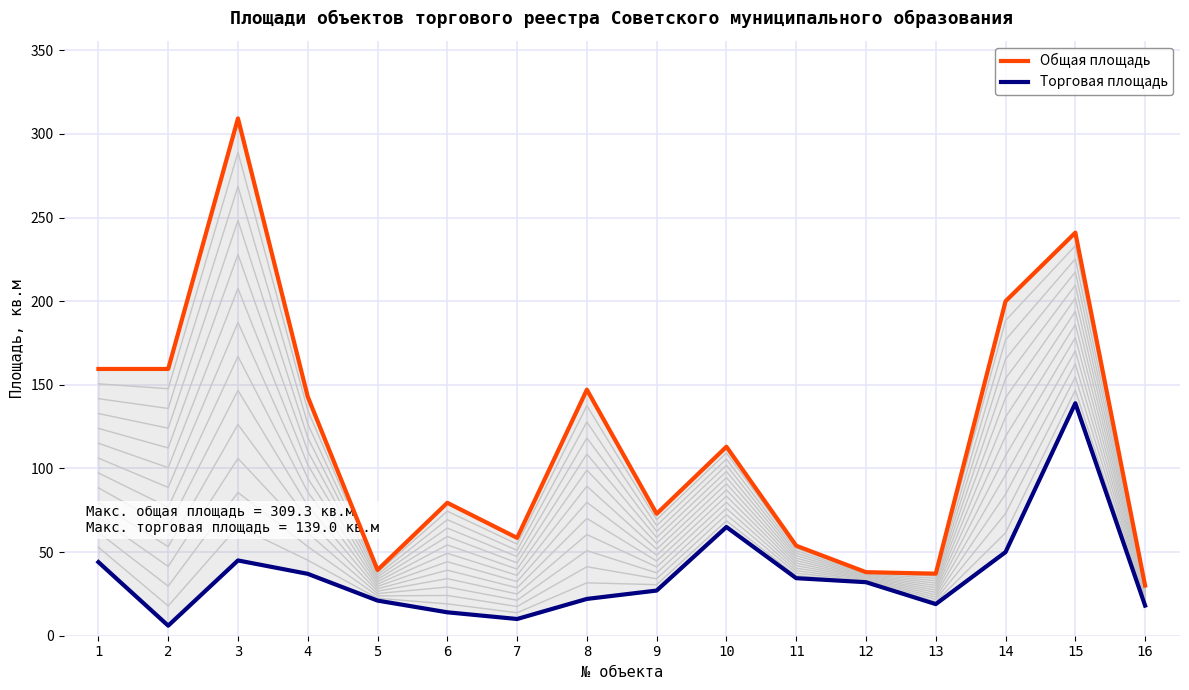

Which series has the largest total across all categories?

Общая площадь